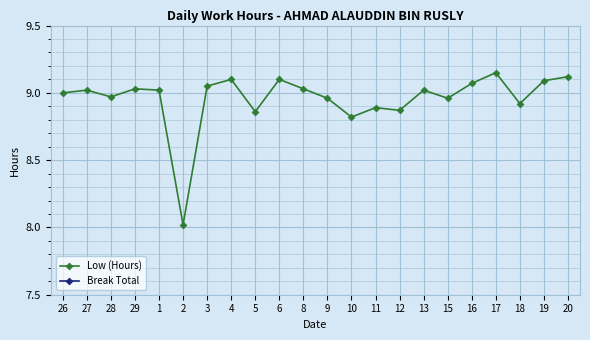

Reading right to left, extract all data points from this chart.

Low (Hours): 9.1	9.1	8.9	9.2	9.1	9.0	9.0	8.9	8.9	8.8	9.0	9.0	9.1	8.9	9.1	9.1	8.0	9.0	9.0	9.0	9.0	9.0
Break Total: 0.0	0.0	0.0	0.0	0.0	0.0	0.0	0.0	0.0	0.0	0.0	0.0	0.0	0.0	0.0	0.0	0.0	0.0	0.0	0.0	0.0	0.0